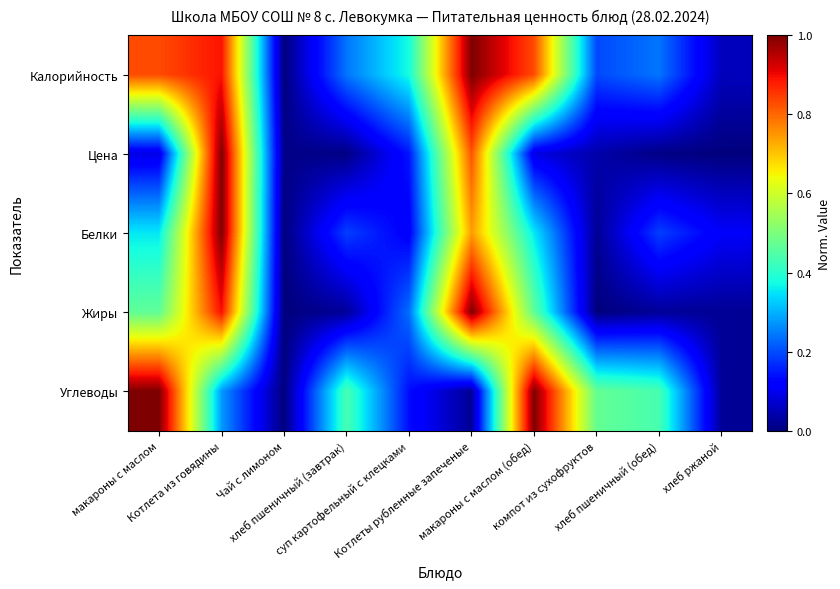

What is the difference between the highest and lowest values at макароны с маслом (обед)?

0.9